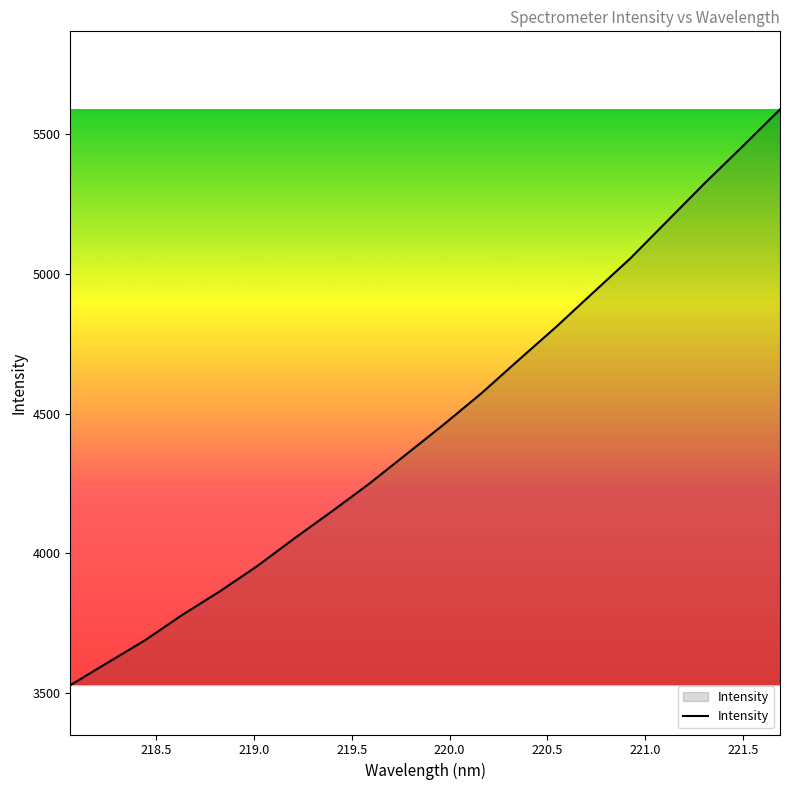

What is the greatest value displayed?

5588.2